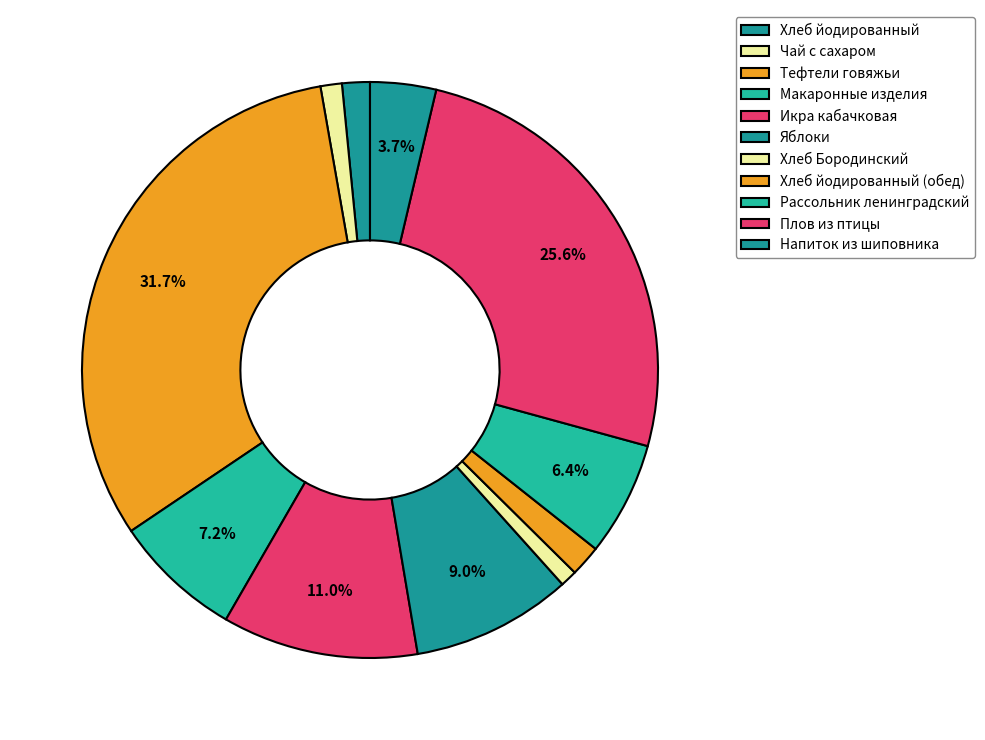

Does Напиток из шиповника account for over 50% of the chart?

No